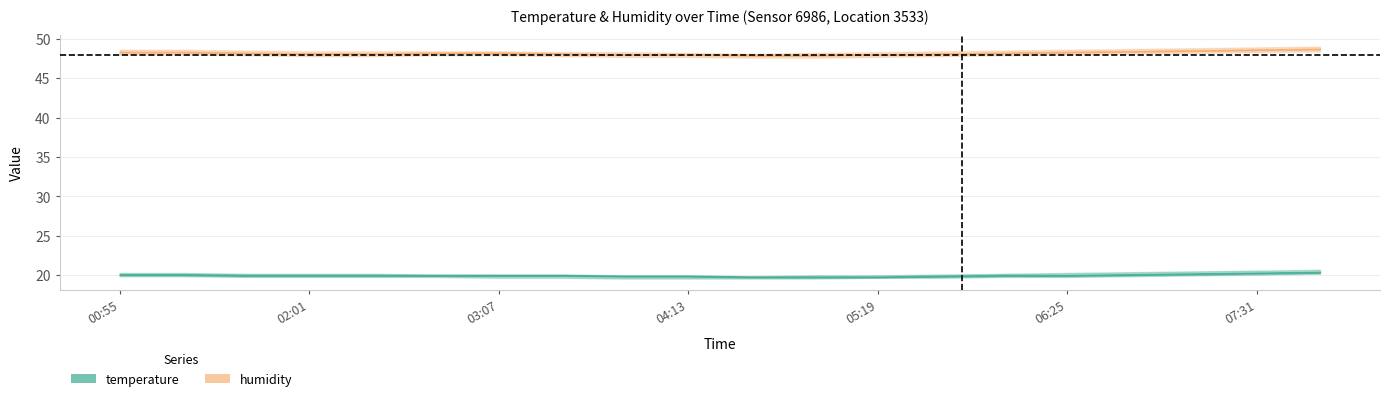

Reading left to right, extract all data points from this chart.

temperature: 00:55=20.1	01:17=20.1	01:39=20.0	02:01=20.0	02:23=20.0	02:45=20.0	03:07=20.0	03:29=20.0	03:51=19.9	04:13=19.9	04:35=19.8	04:57=19.8	05:19=19.8	05:41=19.9	06:03=20.0	06:25=20.0	06:47=20.1	07:09=20.2	07:31=20.3	07:53=20.4
temperature_upper: 00:55=20.3	01:17=20.3	01:39=20.2	02:01=20.2	02:23=20.2	02:45=20.1	03:07=20.1	03:29=20.1	03:51=20.0	04:13=20.0	04:35=19.9	04:57=20.0	05:19=20.0	05:41=20.1	06:03=20.2	06:25=20.3	06:47=20.4	07:09=20.5	07:31=20.6	07:53=20.7
temperature_lower: 00:55=19.9	01:17=19.9	01:39=19.8	02:01=19.8	02:23=19.8	02:45=19.8	03:07=19.7	03:29=19.7	03:51=19.6	04:13=19.6	04:35=19.6	04:57=19.6	05:19=19.7	05:41=19.7	06:03=19.8	06:25=19.8	06:47=19.9	07:09=20.0	07:31=20.1	07:53=20.2
humidity: 00:55=48.3	01:17=48.3	01:39=48.2	02:01=48.1	02:23=48.1	02:45=48.2	03:07=48.2	03:29=48.1	03:51=48.0	04:13=48.0	04:35=47.9	04:57=47.9	05:19=48.0	05:41=48.1	06:03=48.2	06:25=48.3	06:47=48.4	07:09=48.5	07:31=48.6	07:53=48.7
humidity_upper: 00:55=48.6	01:17=48.6	01:39=48.5	02:01=48.4	02:23=48.4	02:45=48.4	03:07=48.4	03:29=48.3	03:51=48.3	04:13=48.2	04:35=48.1	04:57=48.2	05:19=48.3	05:41=48.4	06:03=48.5	06:25=48.6	06:47=48.7	07:09=48.8	07:31=48.9	07:53=49.0
humidity_lower: 00:55=48.0	01:17=48.0	01:39=47.9	02:01=47.8	02:23=47.8	02:45=47.9	03:07=47.9	03:29=47.8	03:51=47.7	04:13=47.7	04:35=47.6	04:57=47.6	05:19=47.7	05:41=47.8	06:03=47.9	06:25=48.0	06:47=48.1	07:09=48.2	07:31=48.3	07:53=48.4